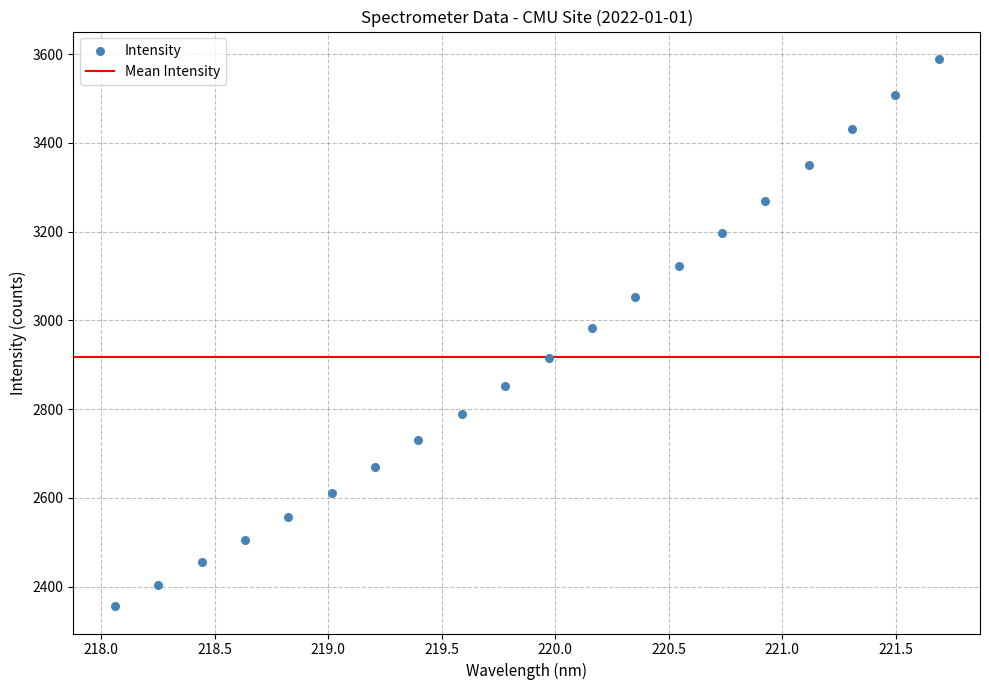

What is the range of X values (max minus min)?

3.6